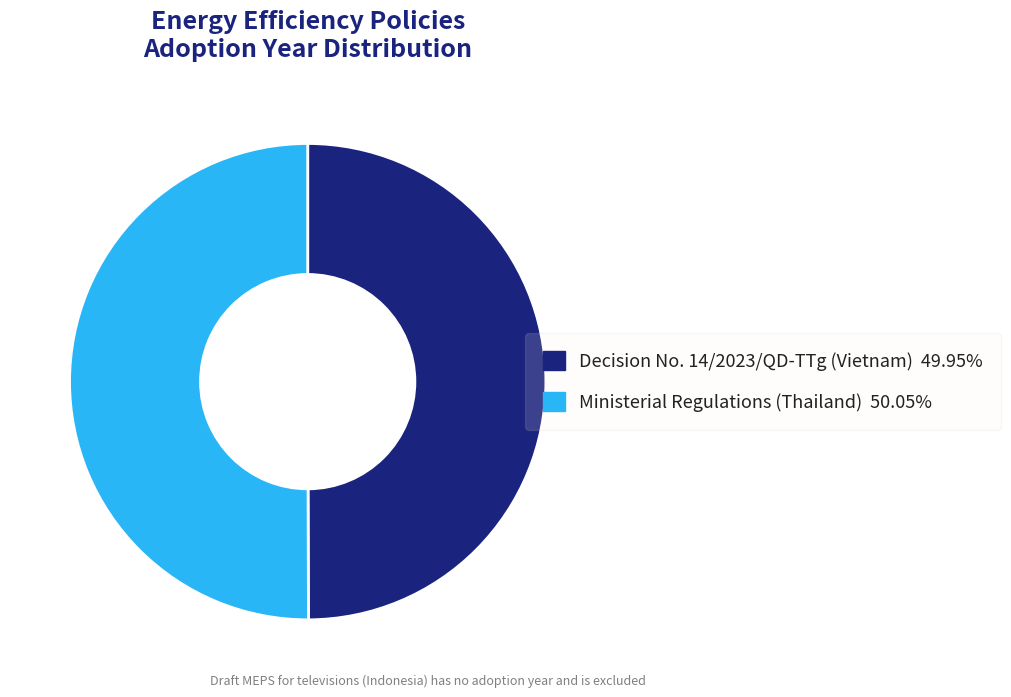

What is the ratio of the value at Ministerial Regulations (Thailand) to the value at Decision No. 14/2023/QD-TTg (Vietnam)?

1.0